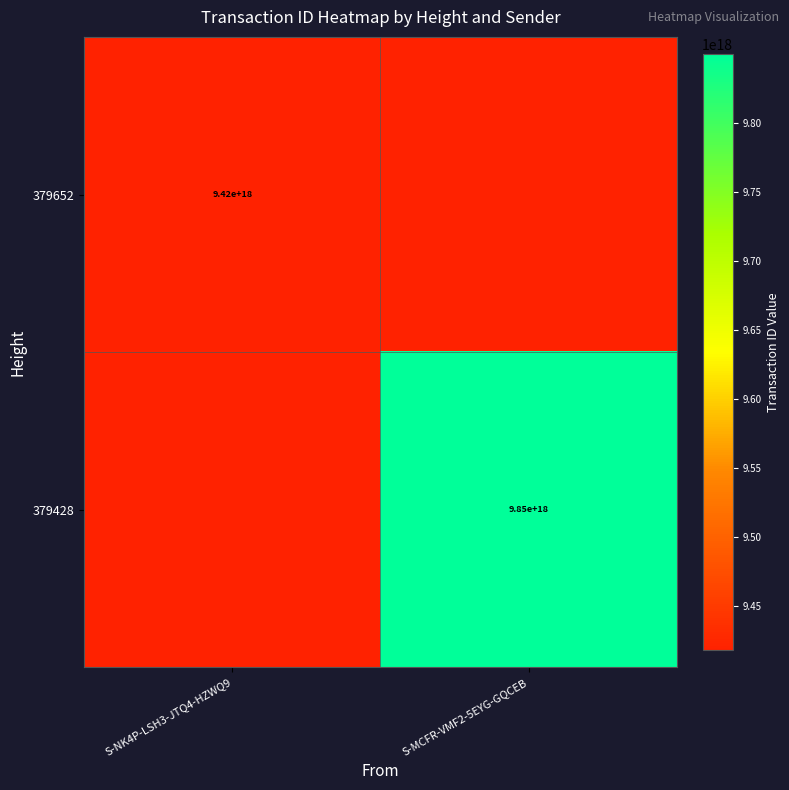

True or false: 379428 has a value of 9850000000000000000 at S-MCFR-VMF2-5EYG-GQCEB.

True